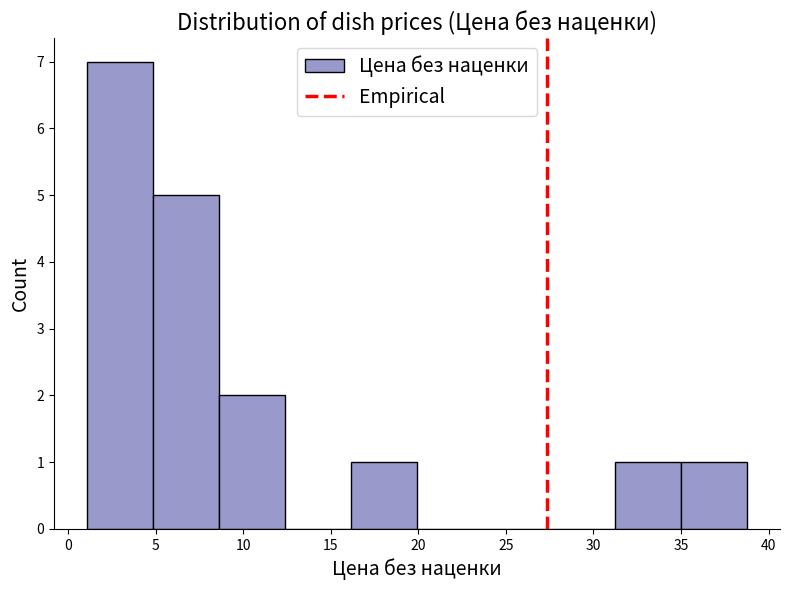

Over which range of the x-axis is the bar tallest?

1.0 to 5.0